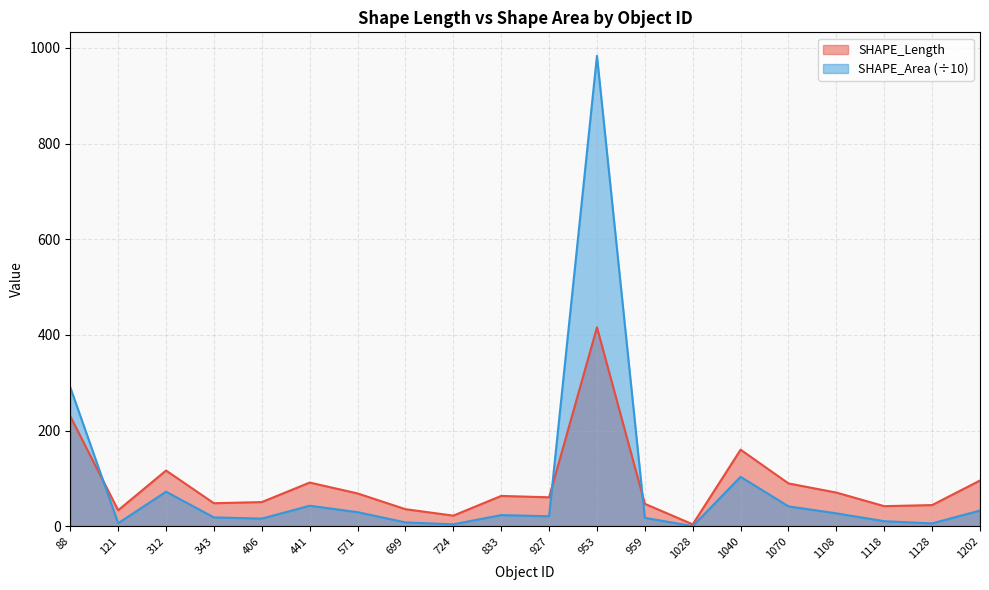

Which category has the lowest value across all series?

1028